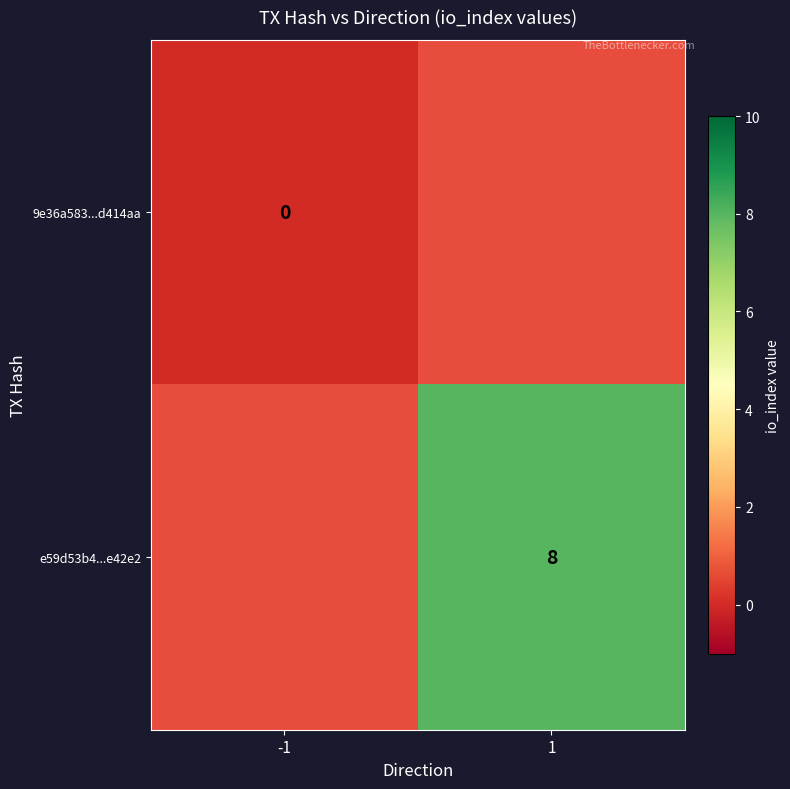

How many series are shown in this chart?

2